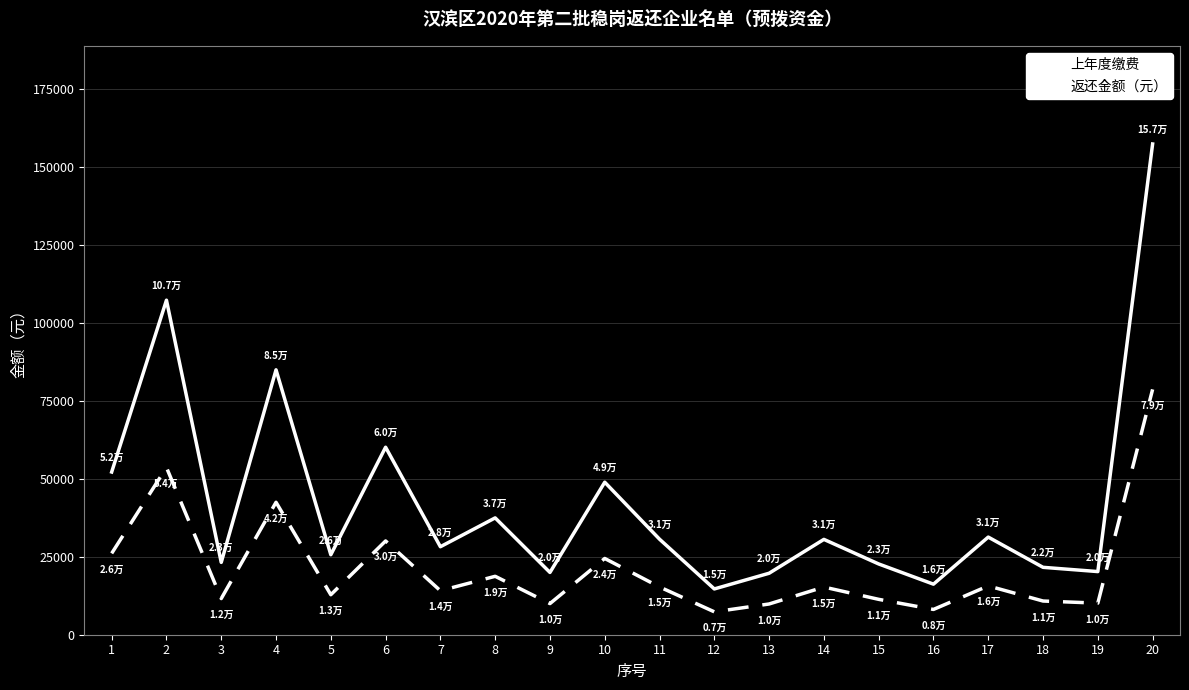

Is it true that 上年度缴费 equals 19968.6 at 9?

True